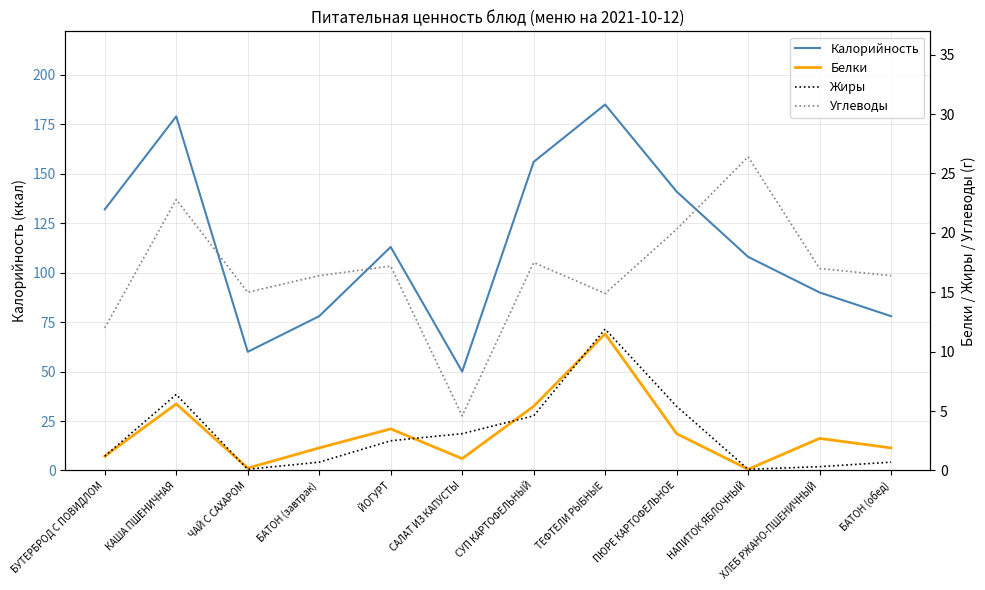

List the labels in order of Калорийность value, smallest first.

САЛАТ ИЗ КАПУСТЫ, ЧАЙ С САХАРОМ, БАТОН (завтрак), БАТОН (обед), ХЛЕБ РЖАНО-ПШЕНИЧНЫЙ, НАПИТОК ЯБЛОЧНЫЙ, ЙОГУРТ, БУТЕРБРОД С ПОВИДЛОМ, ПЮРЕ КАРТОФЕЛЬНОЕ, СУП КАРТОФЕЛЬНЫЙ, КАША ПШЕНИЧНАЯ, ТЕФТЕЛИ РЫБНЫЕ